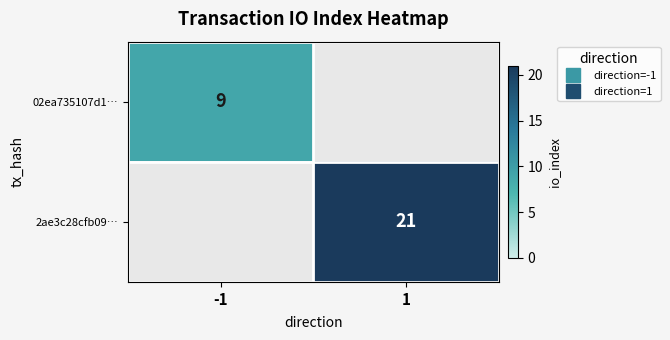

Rank the categories by 2ae3c28cfb09… value from highest to lowest.

1, -1